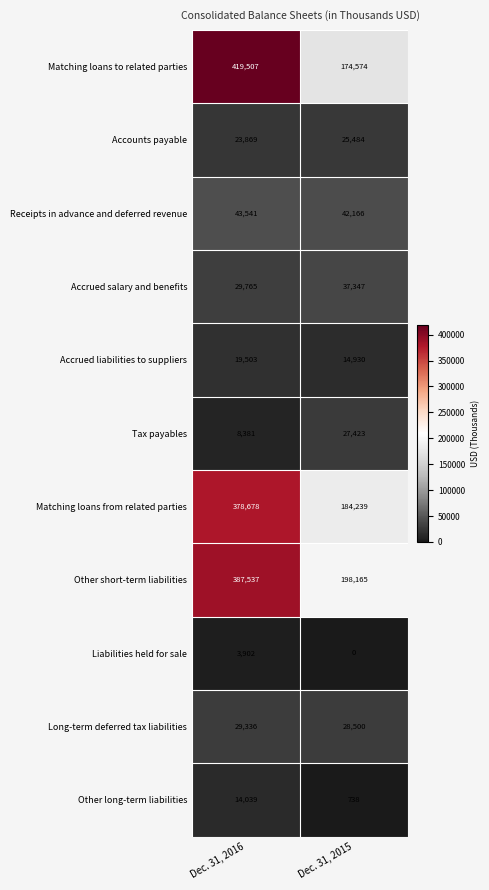

At which label is Receipts in advance and deferred revenue closest to 42853?

Dec. 31, 2015